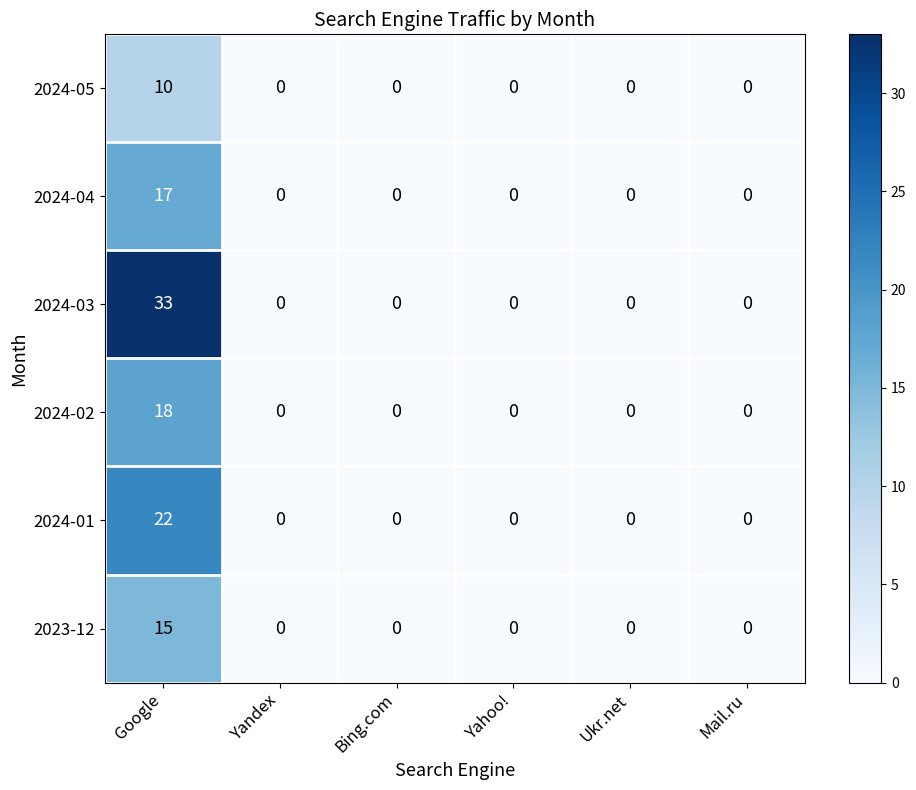

What is the difference between the maximum and second lowest values in the 2024-04 series?

17